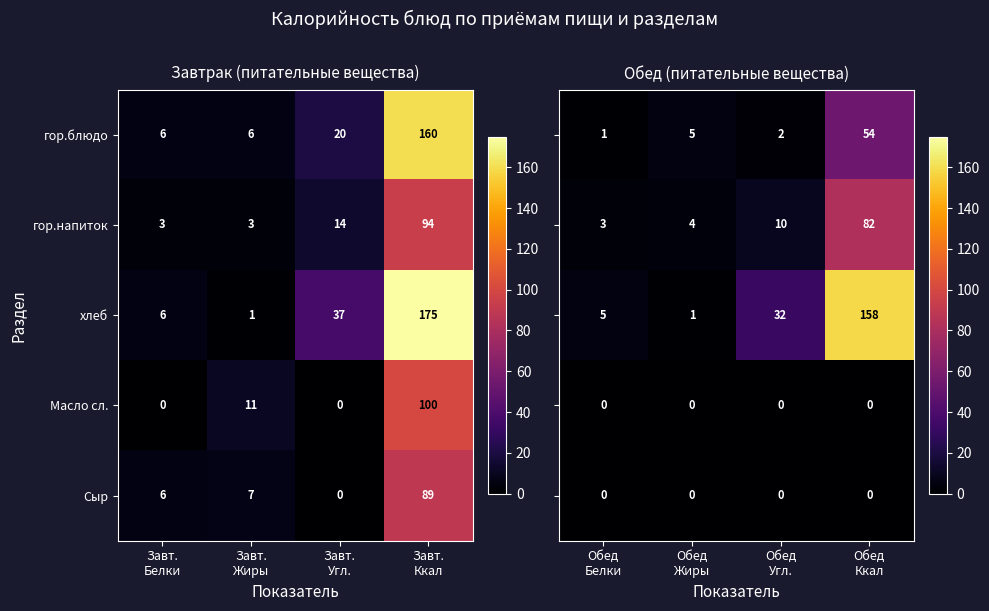

Count the number of data series in this chart.

5